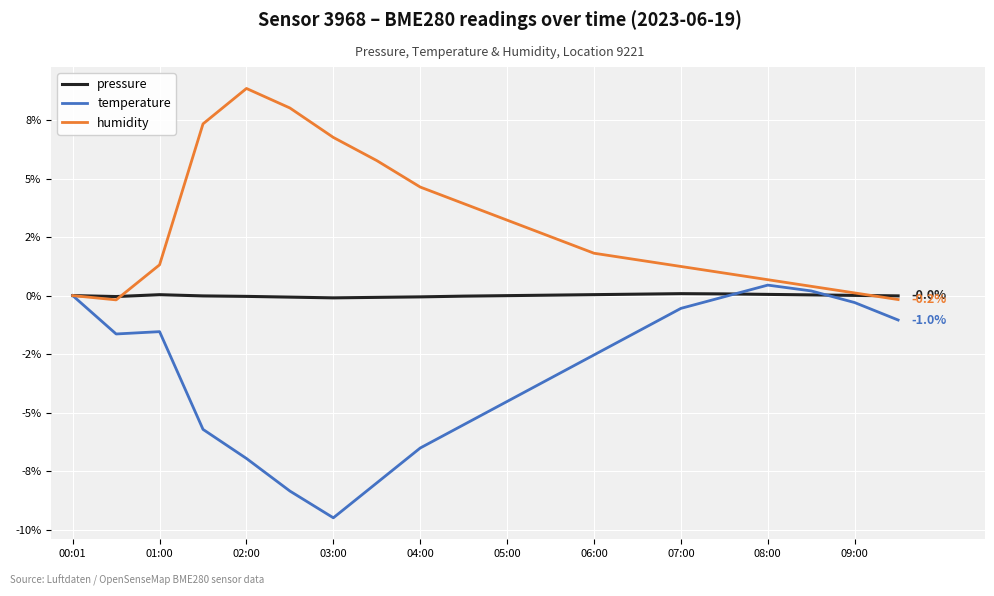

What are all the series names shown in the legend?

pressure, temperature, humidity